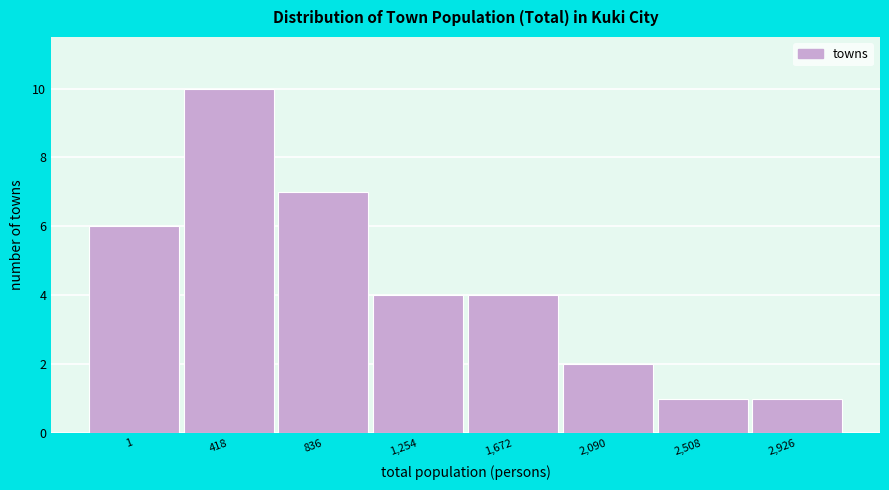

Reading left to right, extract all data points from this chart.

6	10	7	4	4	2	1	1